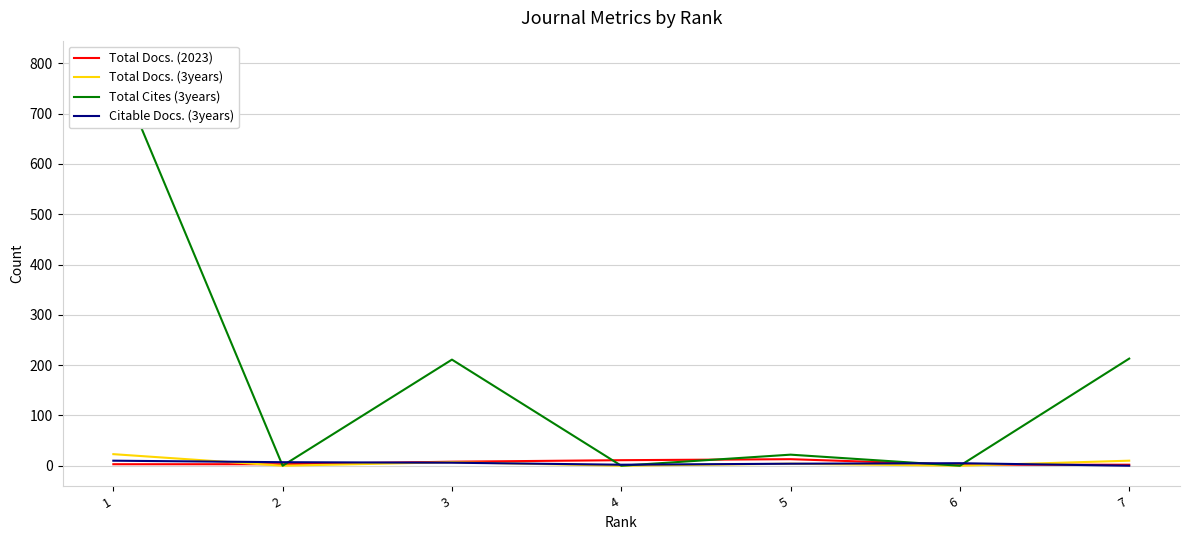

Where do Total Docs. (3years) and Total Docs. (2023) first cross each other?

1 and 2